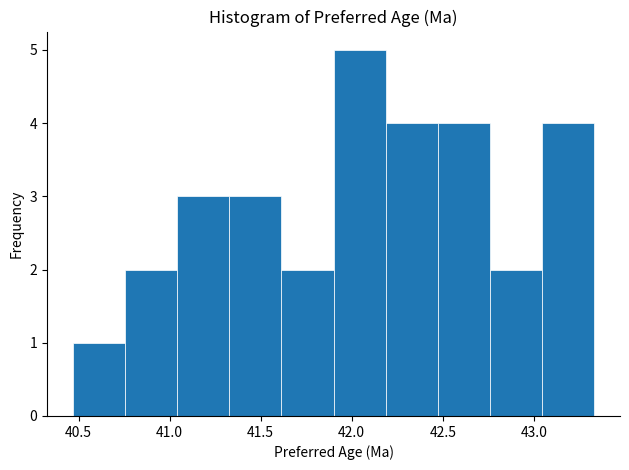

Over which range of the x-axis is the bar tallest?

41.90 to 42.20